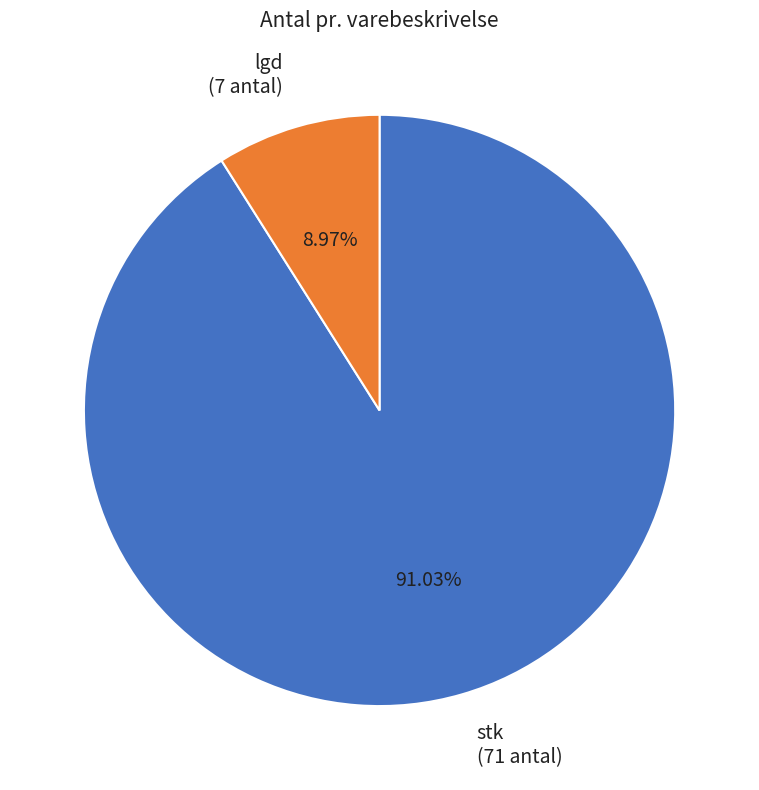

Is the sum of lgd (7 antal) and stk (71 antal) greater than half?

Yes